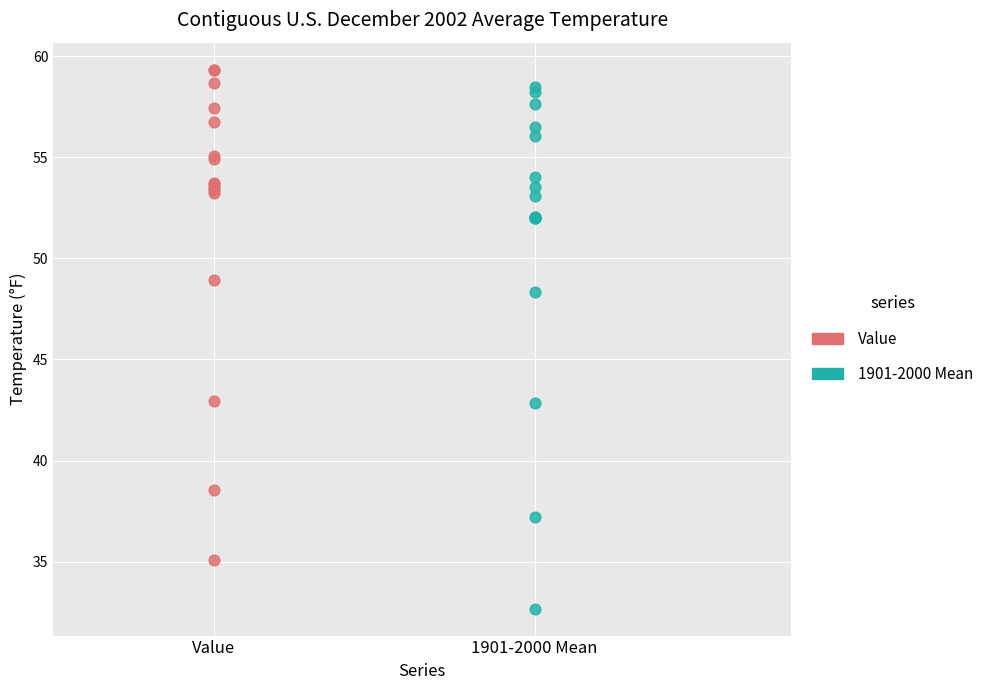

Which series has the widest spread of Y values?

1901-2000 Mean